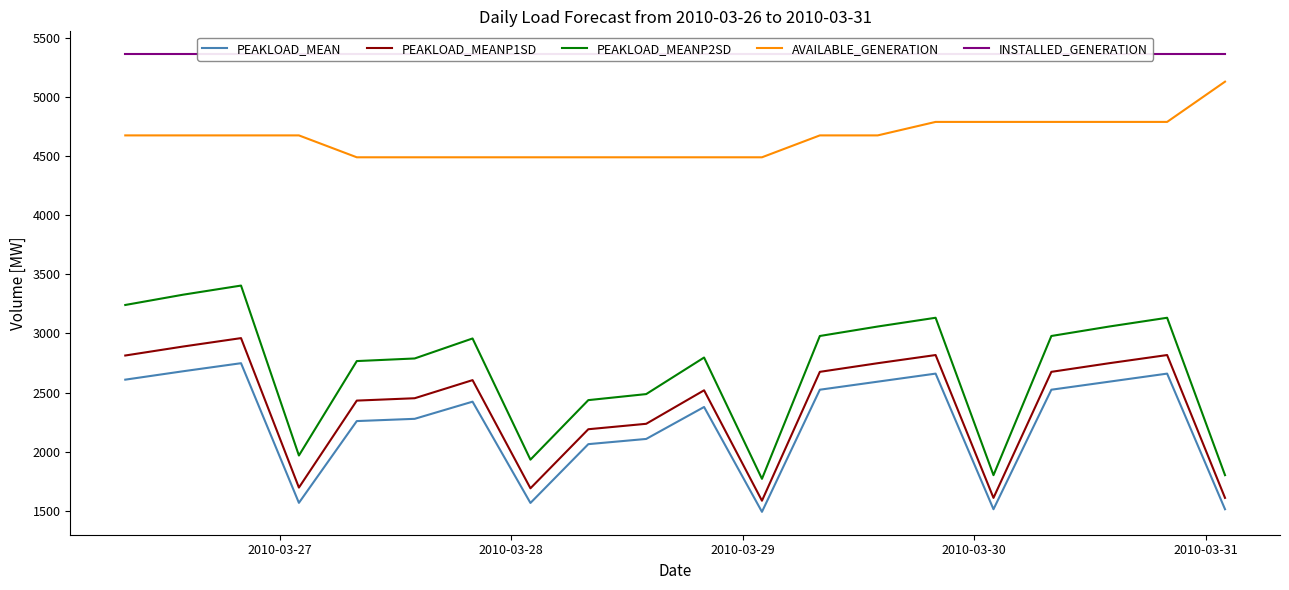

What is the value of the INSTALLED_GENERATION point at the 12th from the left?

5359